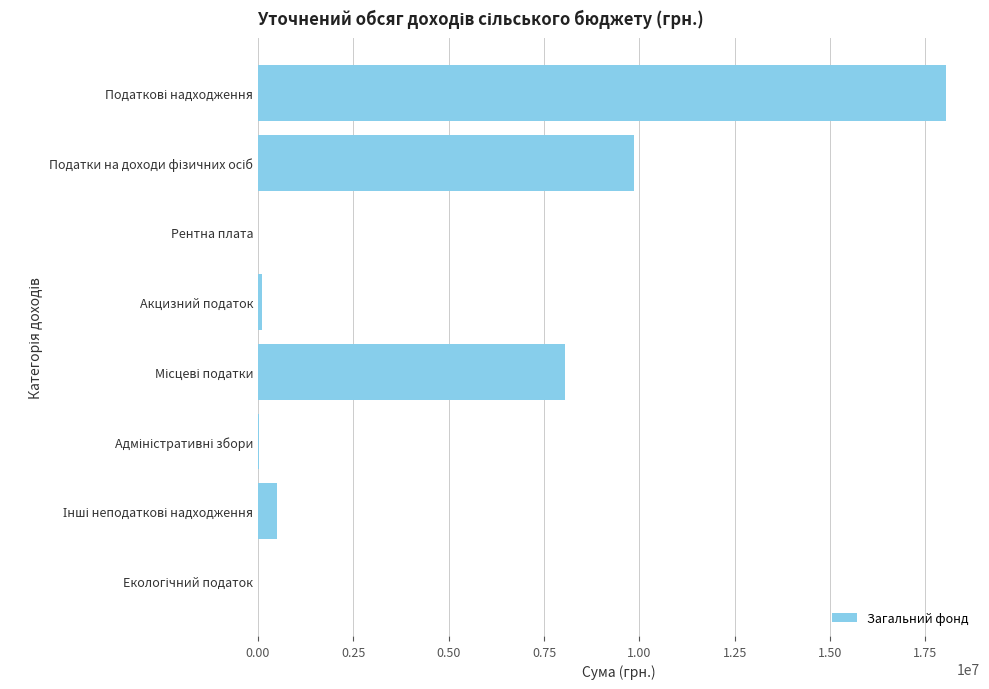

What is the maximum value shown in the chart?

18027900